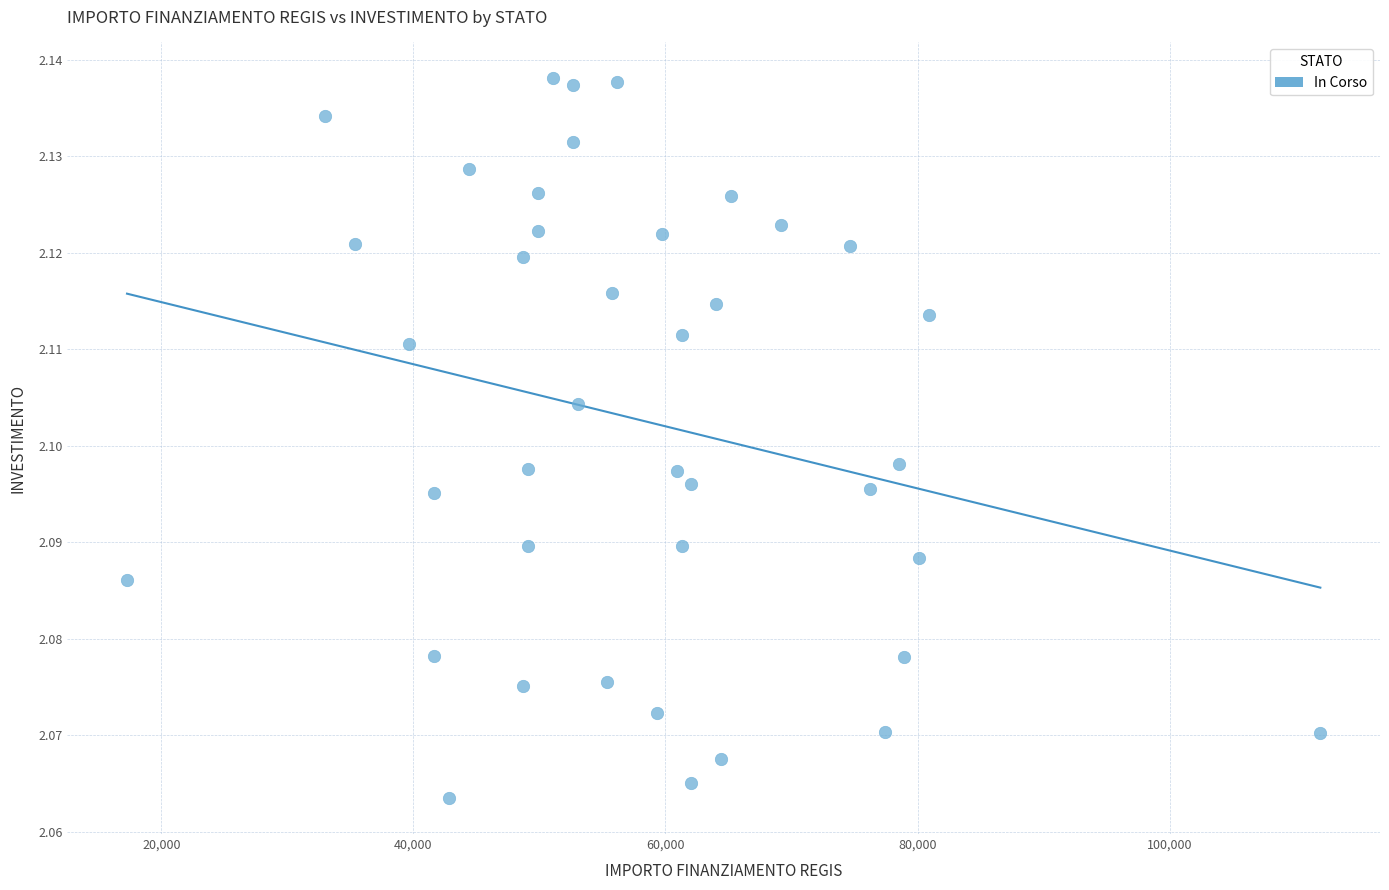

What is the range of X values (max minus min)?

94665.7